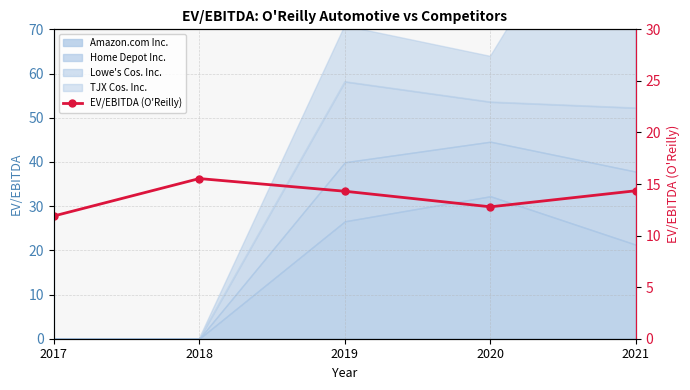

What is the value of the 3rd point from the left?

14.3